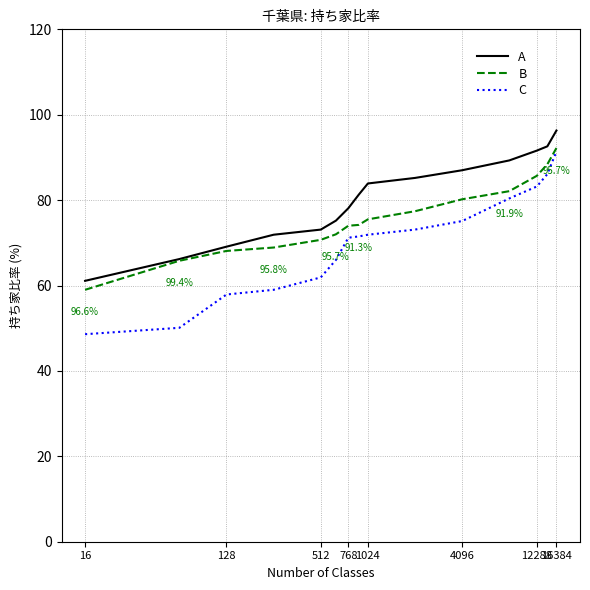

True or false: C and A cross at least once.

False